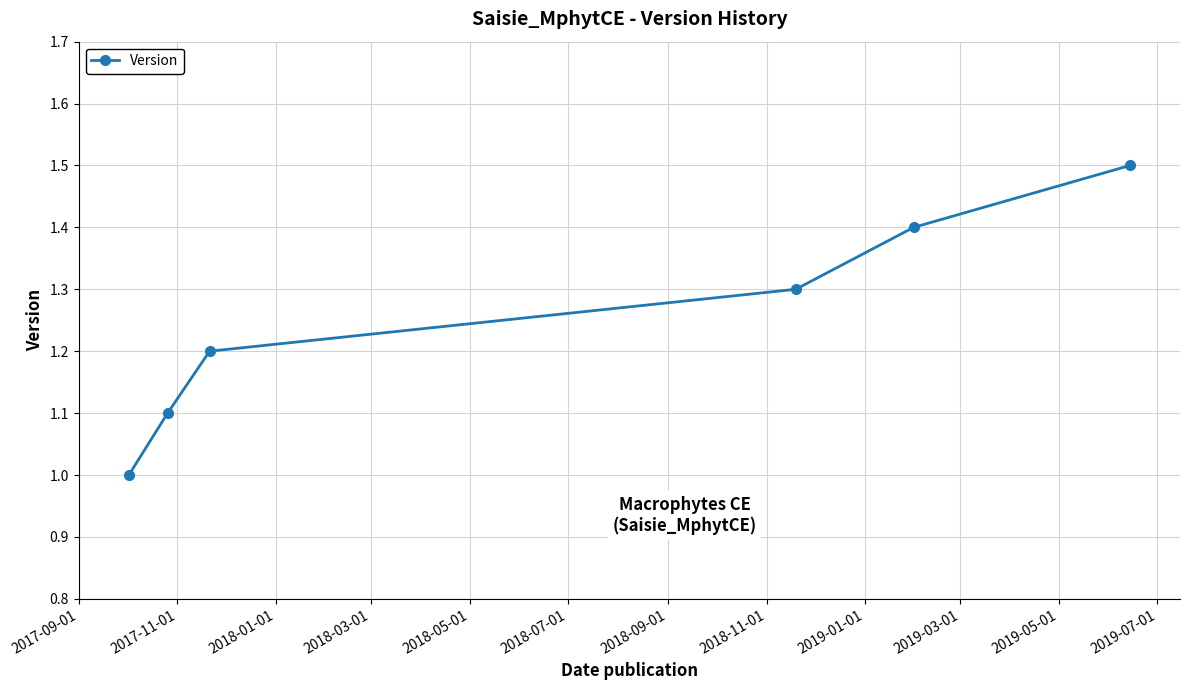

What is the smallest value displayed?

1.0